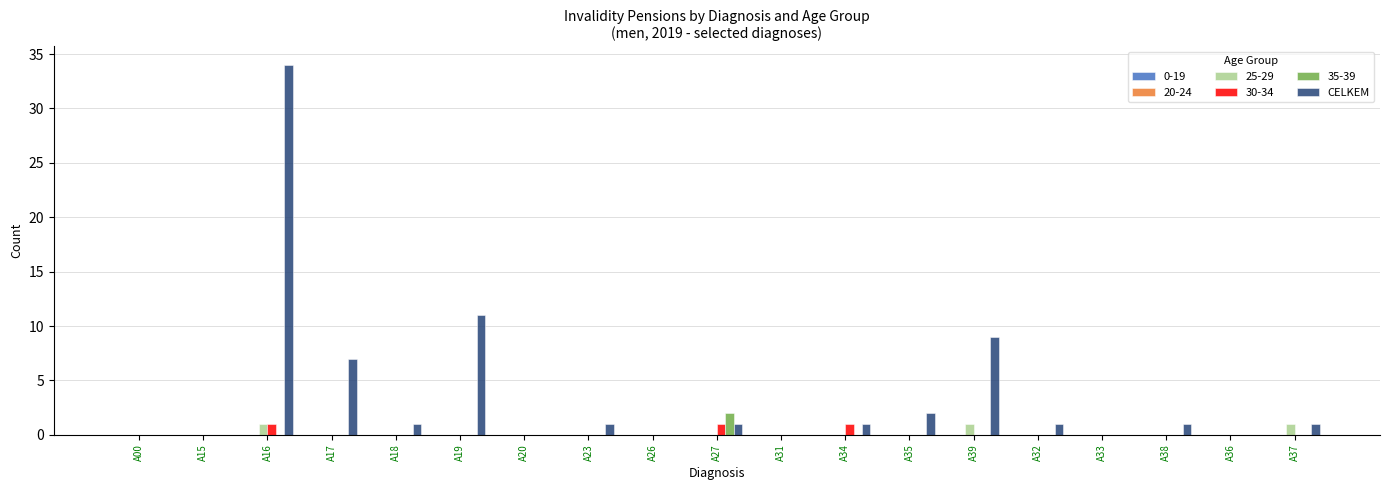

At which category is the sum across all series the highest?

A16